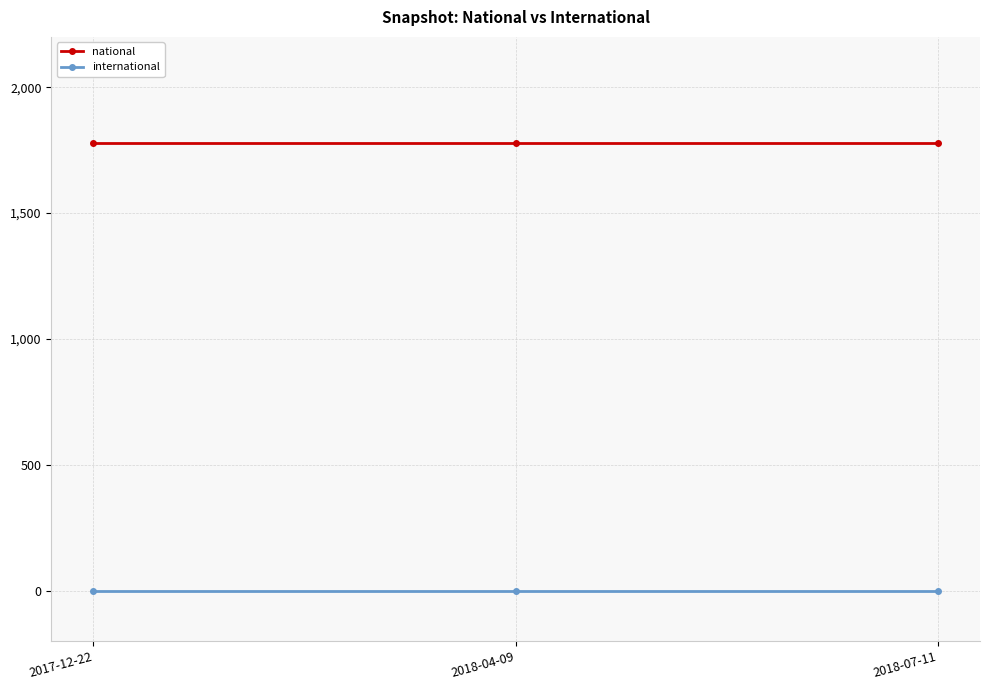

What position from the right is 2017-12-22?

3